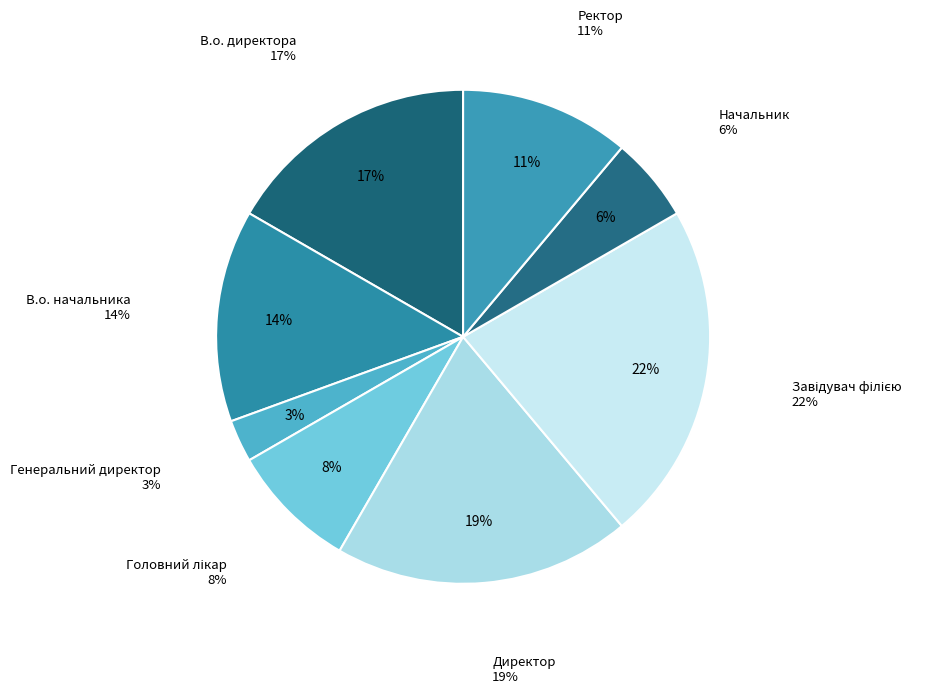

Which slice is the smallest?

Генеральний директор